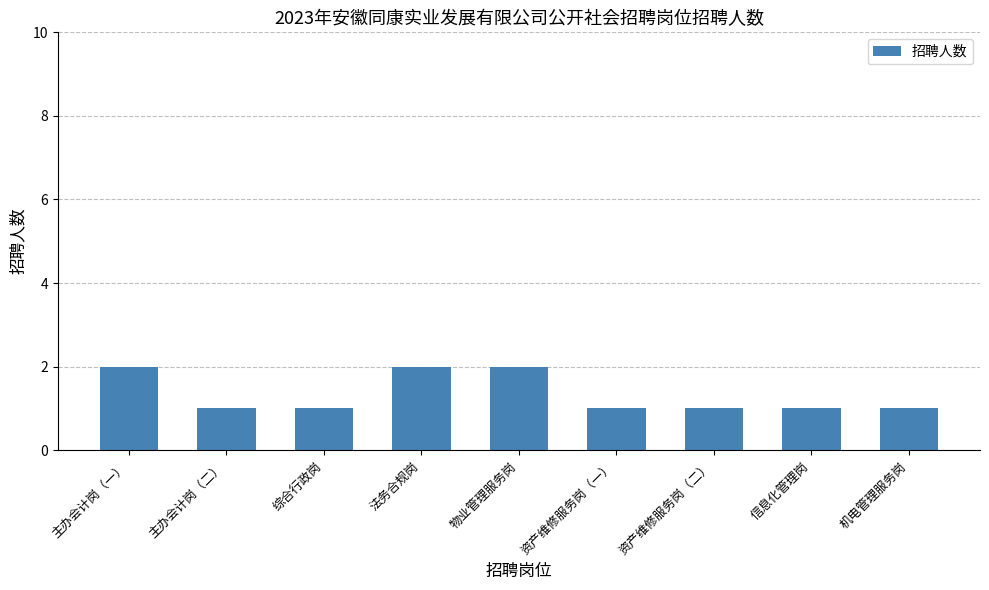

What is the difference between the maximum and minimum values?

1